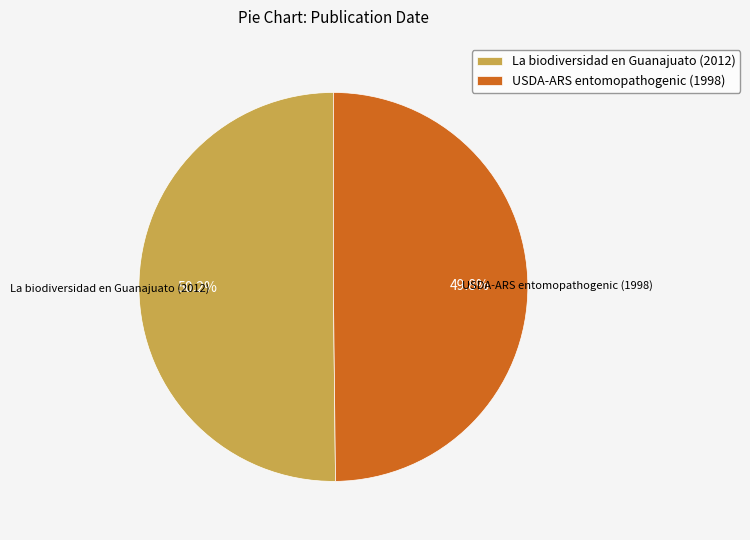

Is there any slice that represents more than half of the pie?

Yes